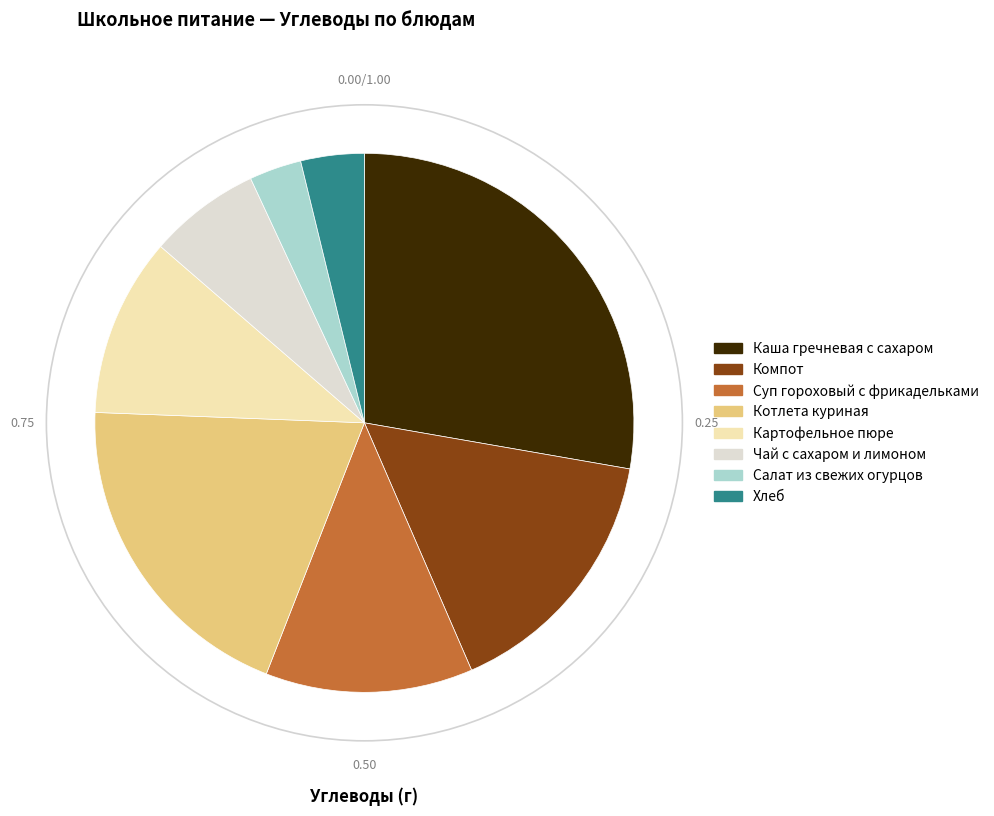

Do Чай с сахаром и лимоном and Салат из свежих огурцов together represent more than half of the pie?

No